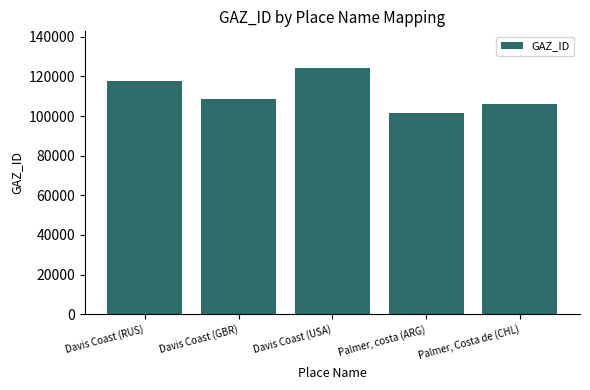

Where is the data nearest to the value 112957?

Davis Coast (GBR)